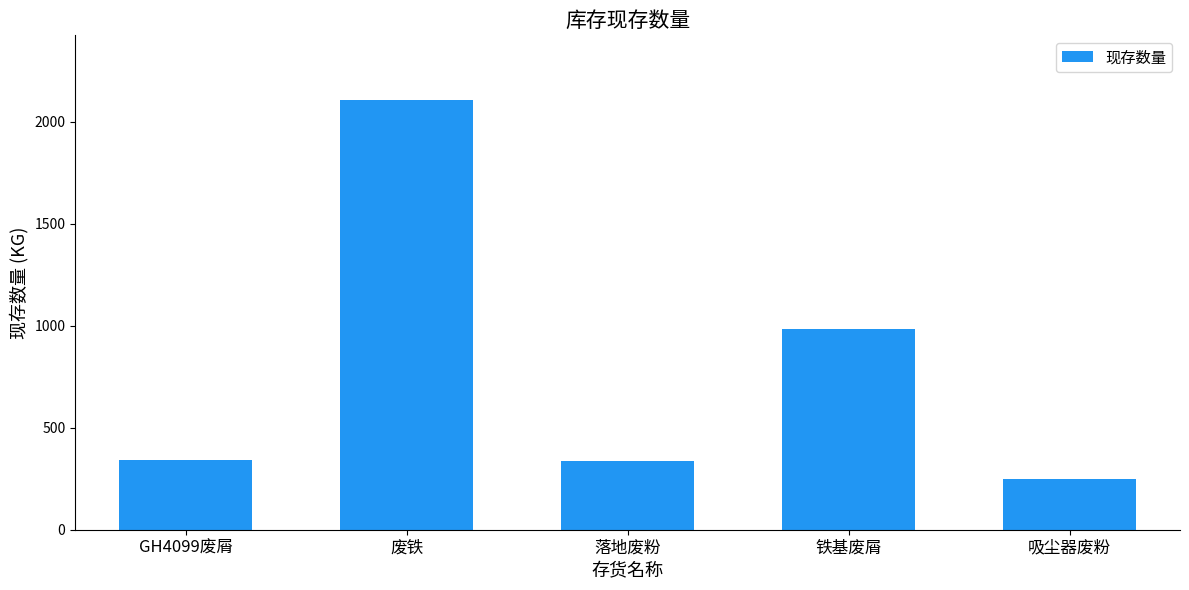

How many series are shown in this chart?

1